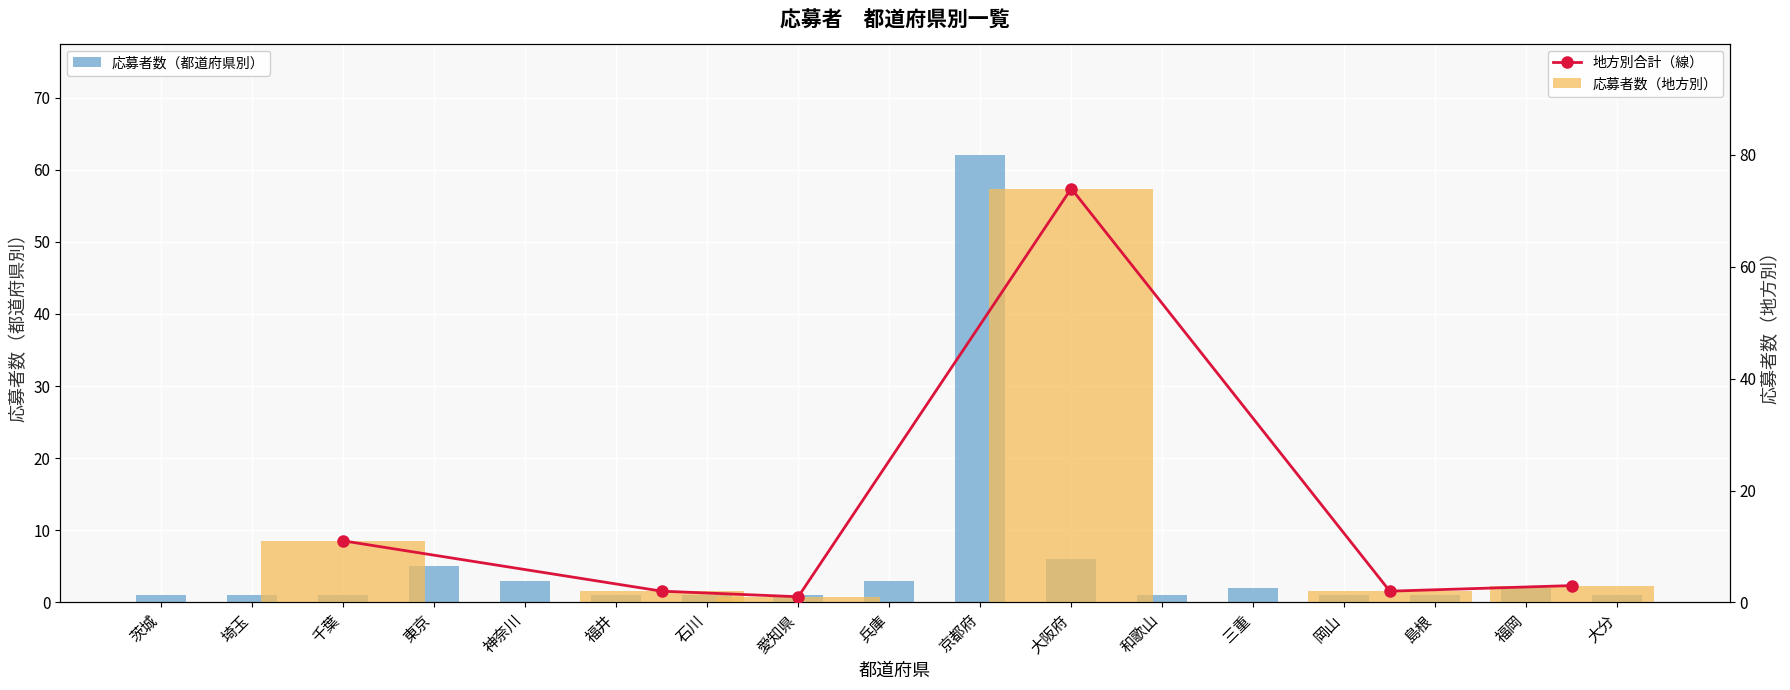

Between 福井 and 茨城, which is larger?

福井